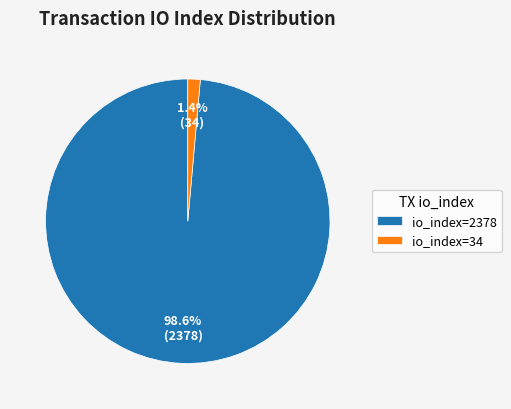

Rank the categories by value from highest to lowest.

io_index=2378, io_index=34